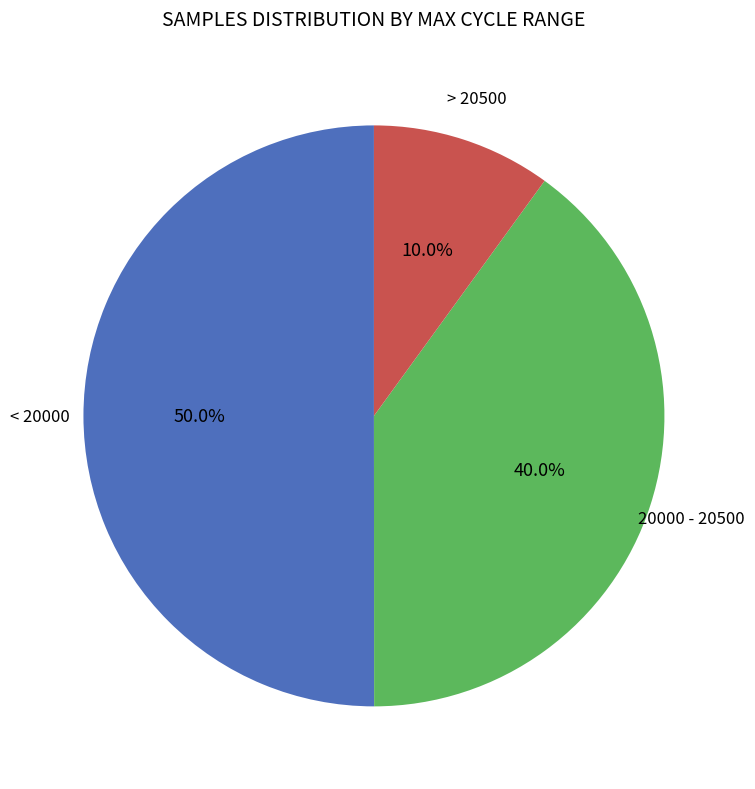

Which slice is the largest?

< 20000